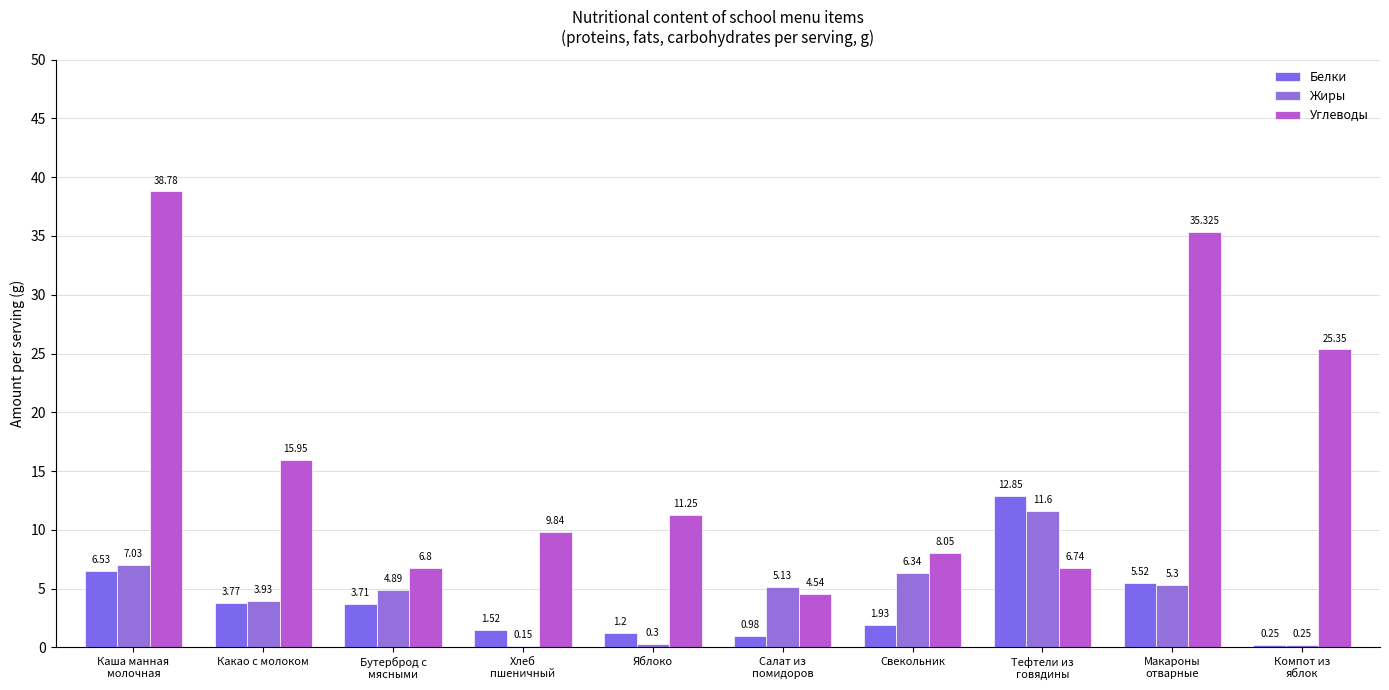

How many series are shown in this chart?

3